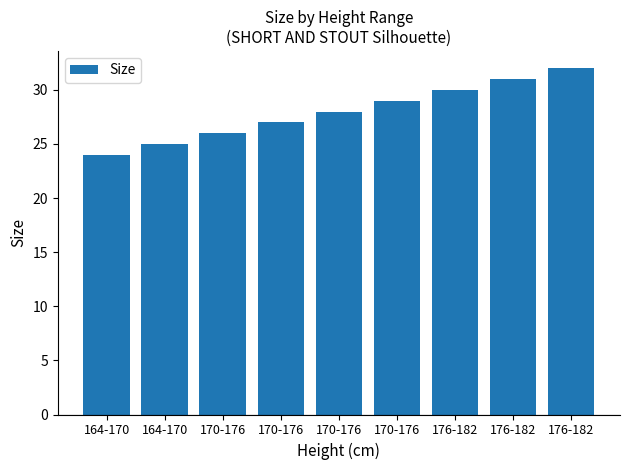

What is the label of the 3rd bar from the left?

170-176